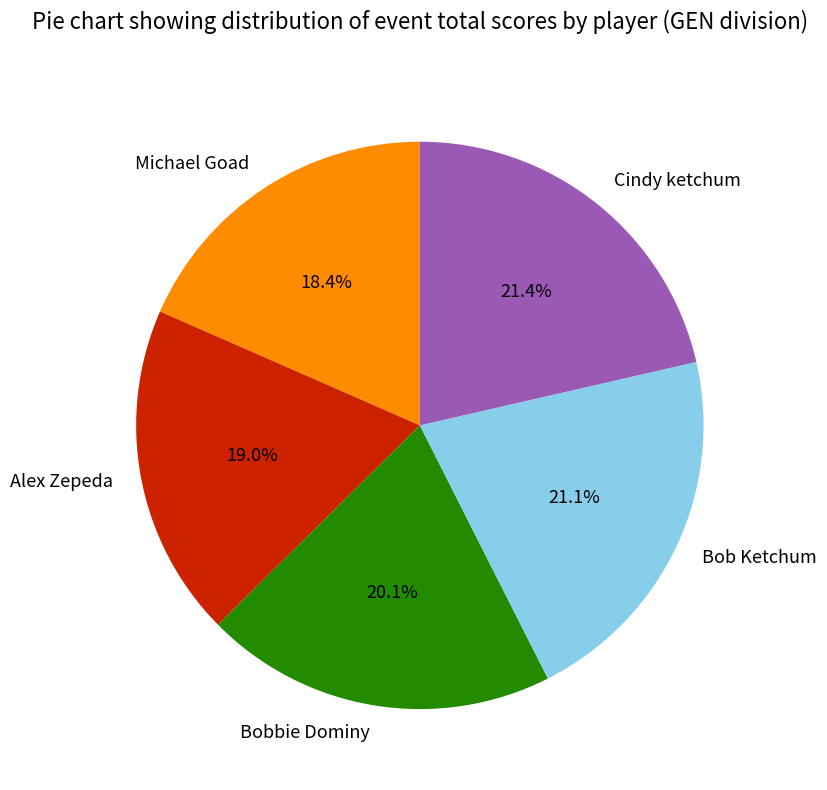

Is there a majority slice in this chart?

No